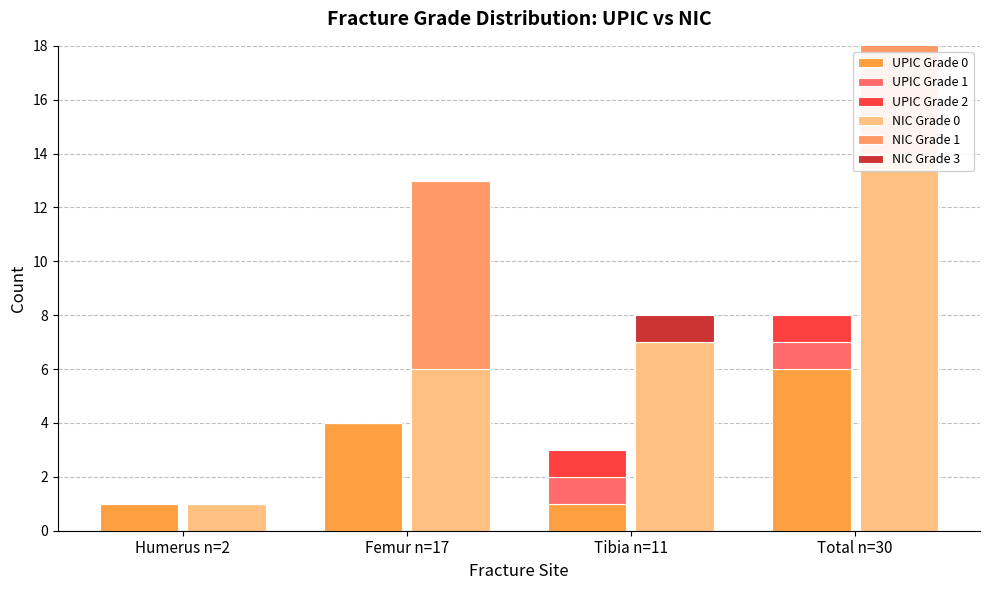

What are all the series names shown in the legend?

UPIC Grade 0, UPIC Grade 1, UPIC Grade 2, NIC Grade 0, NIC Grade 1, NIC Grade 3